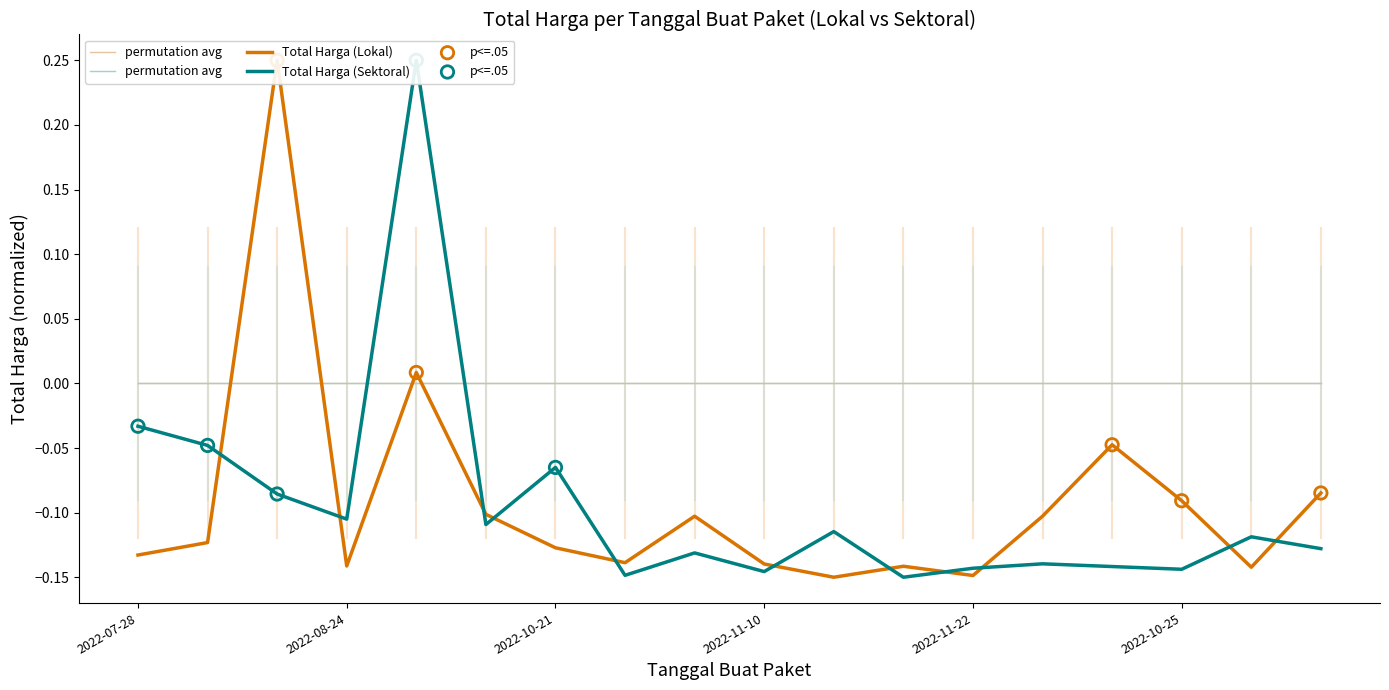

Is the value of Total Harga (Sektoral) at 2022-11-25 greater than the value of Total Harga (Lokal) at 2022-08-24?

Yes